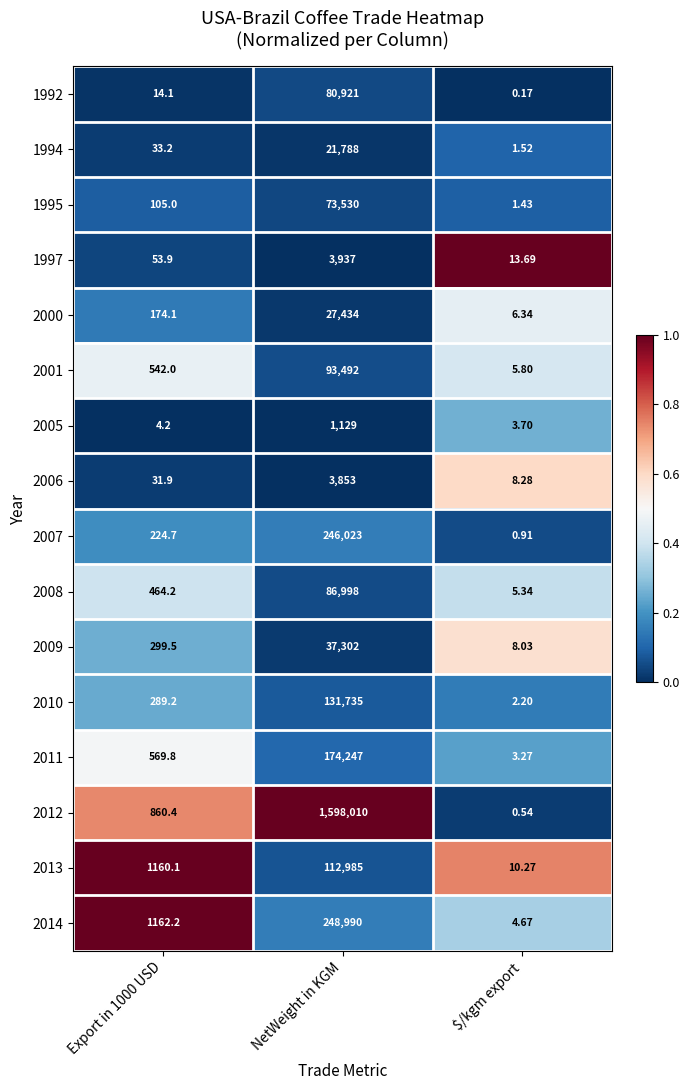

What is the greatest value displayed?

1598010.0